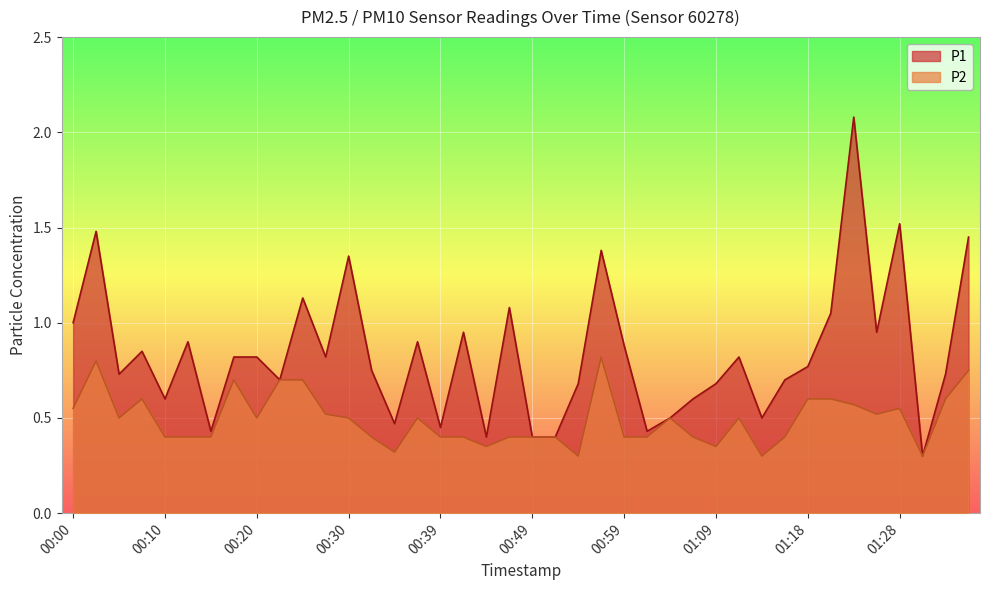

Does the chart display data point markers on the line(s)?

No